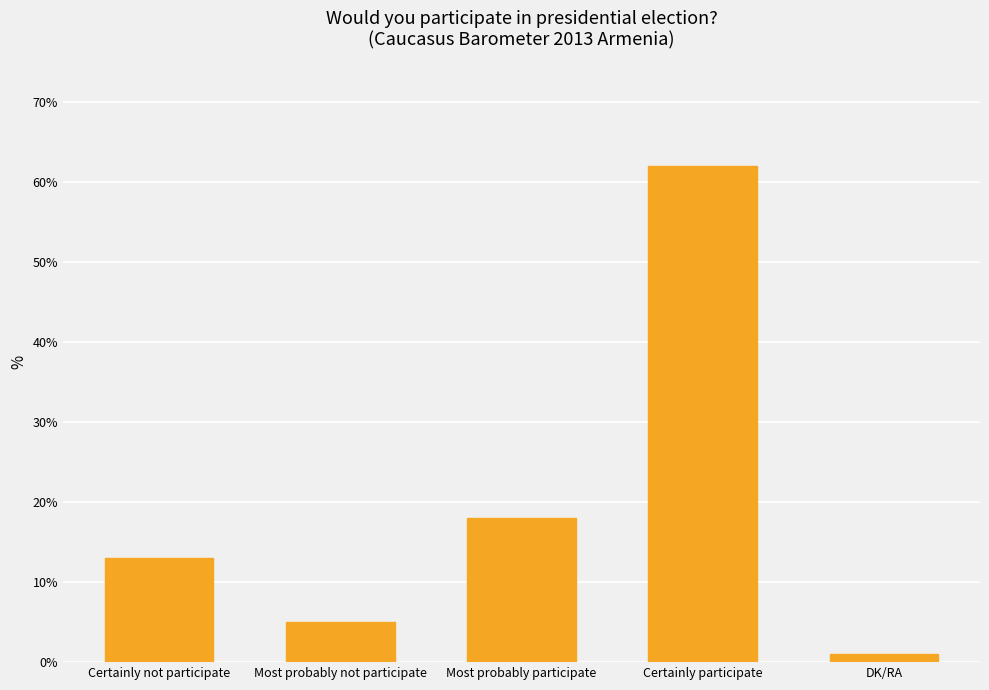

Where is the data nearest to the value 31?

Most probably participate